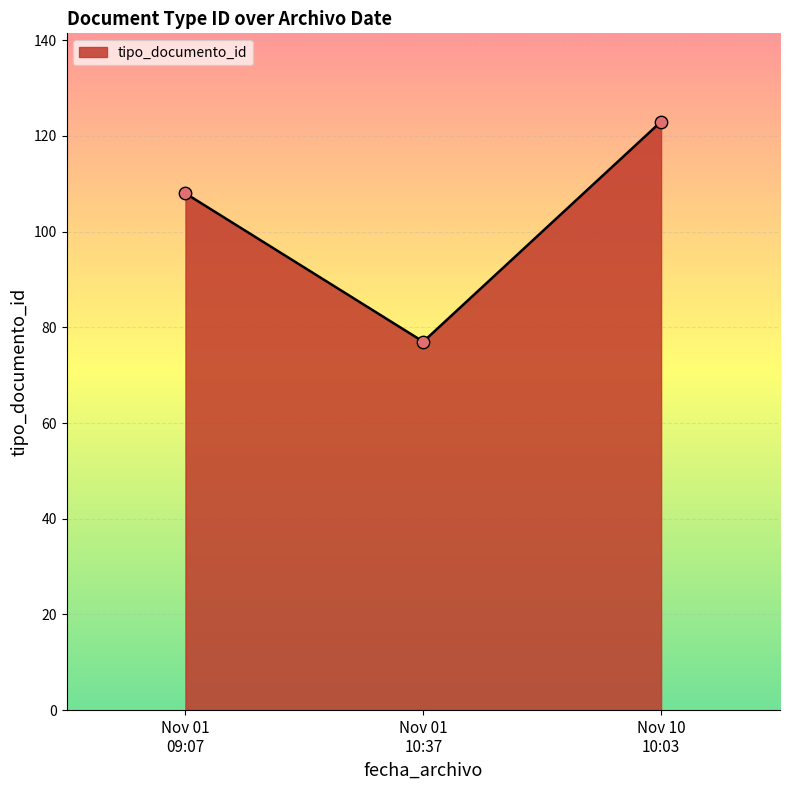

What is the maximum value shown in the chart?

123